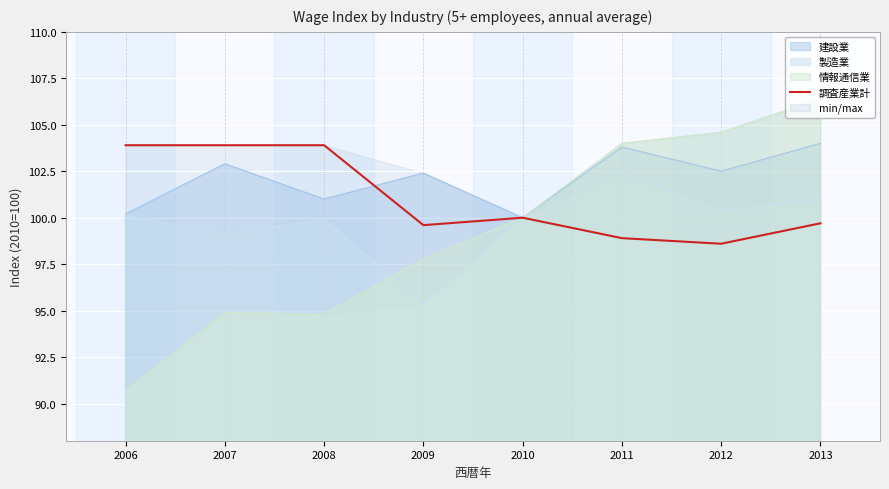

What is the value of the 7th point from the left?

98.6